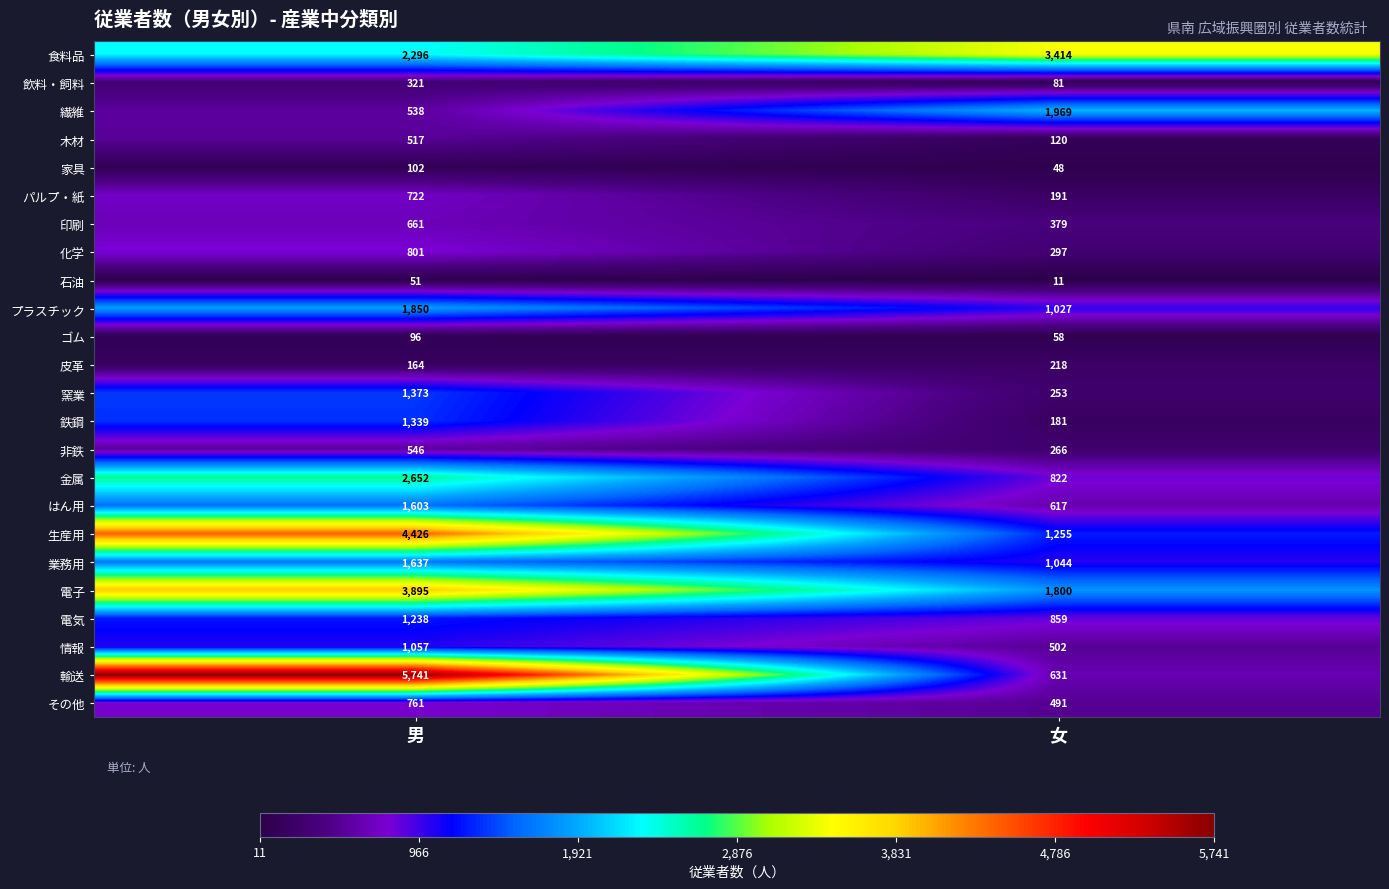

Which series has the widest spread of values?

輸送